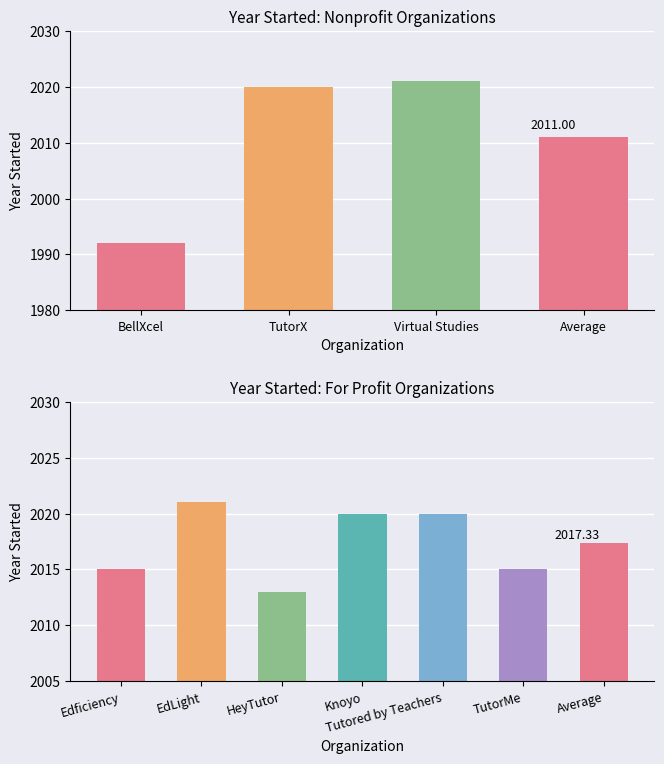

At which category does the chart reach its peak across all series?

Virtual Studies